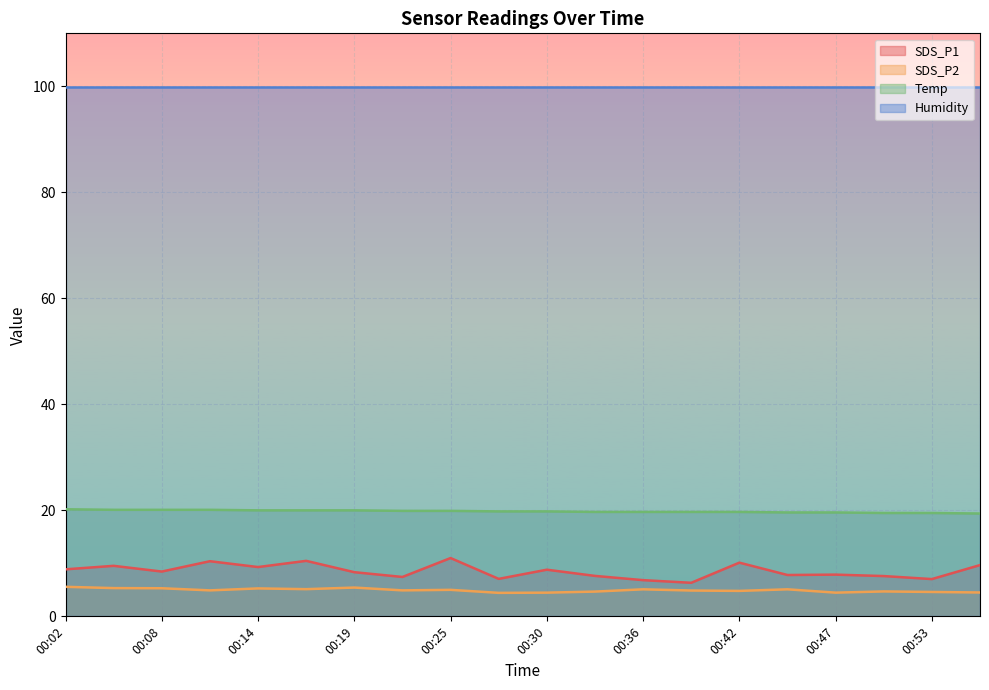

At which category is the sum across all series the highest?

00:25